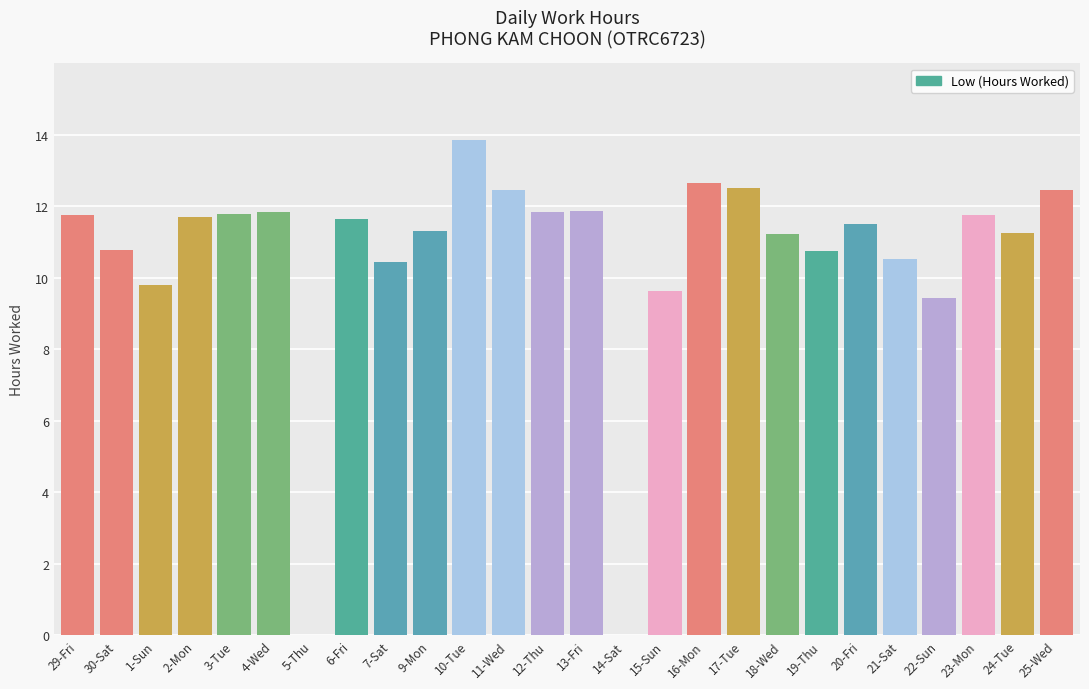

What is the maximum value shown in the chart?

13.9